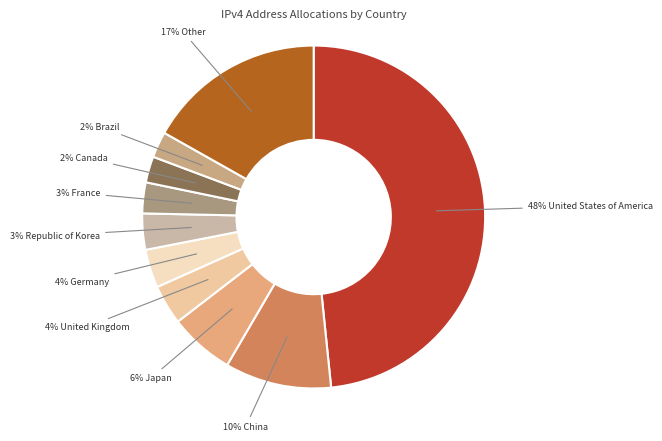

How many slices are in this pie chart?

10